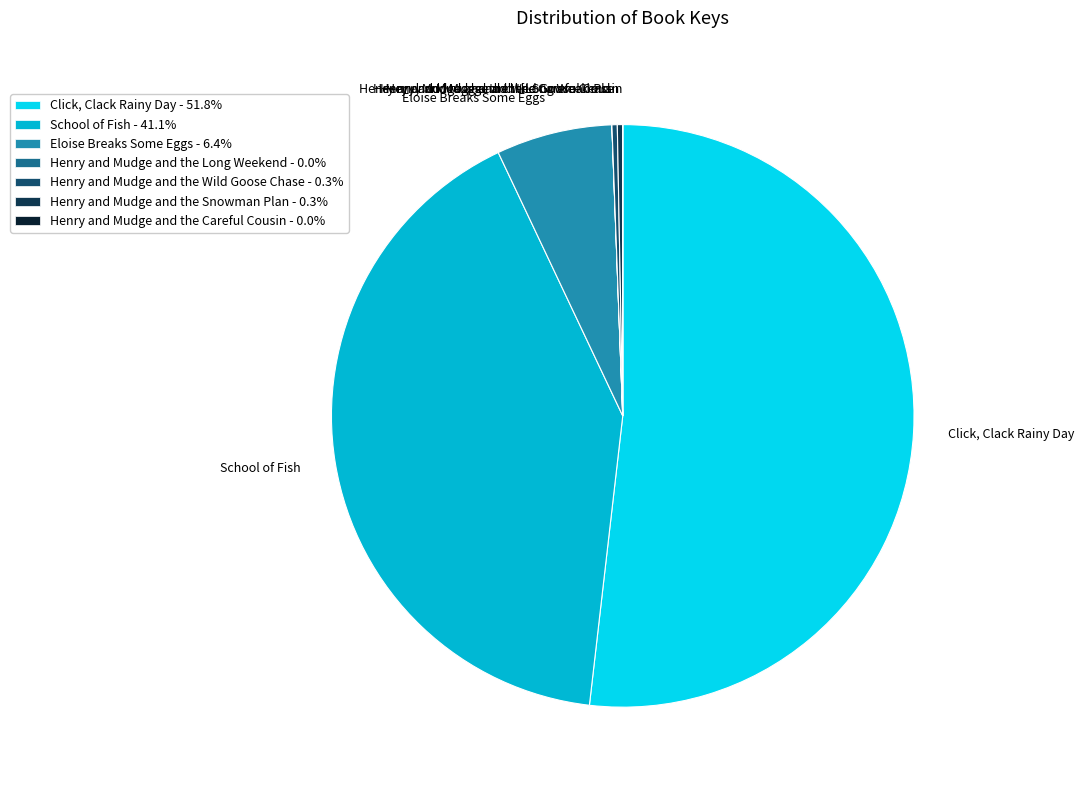

Which slice is the largest?

Click, Clack Rainy Day